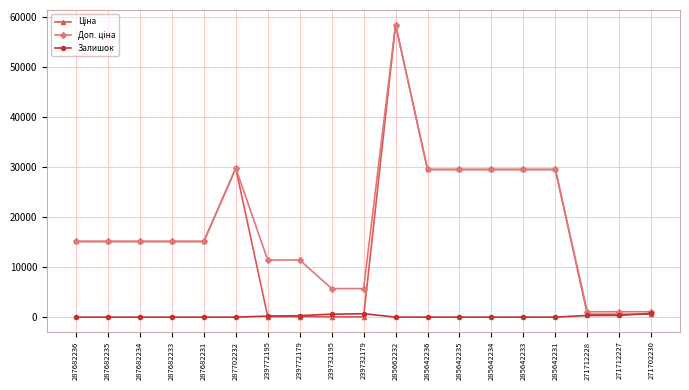

At how many categories does at least one series exceed 19703?

7